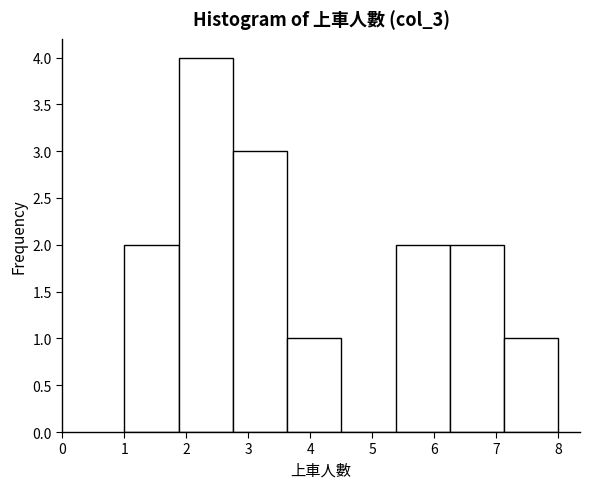

Reading left to right, list every bar in this chart as the range it spans on the x-axis followed by its height. Neither the bar edges nor the heights are printed on the chart, so give them approximately, as read against the axes.

1.0 to 1.9: 2
1.9 to 2.8: 4
2.8 to 3.6: 3
3.6 to 4.5: 1
4.5 to 5.4: 0
5.4 to 6.3: 2
6.3 to 7.1: 2
7.1 to 8.0: 1